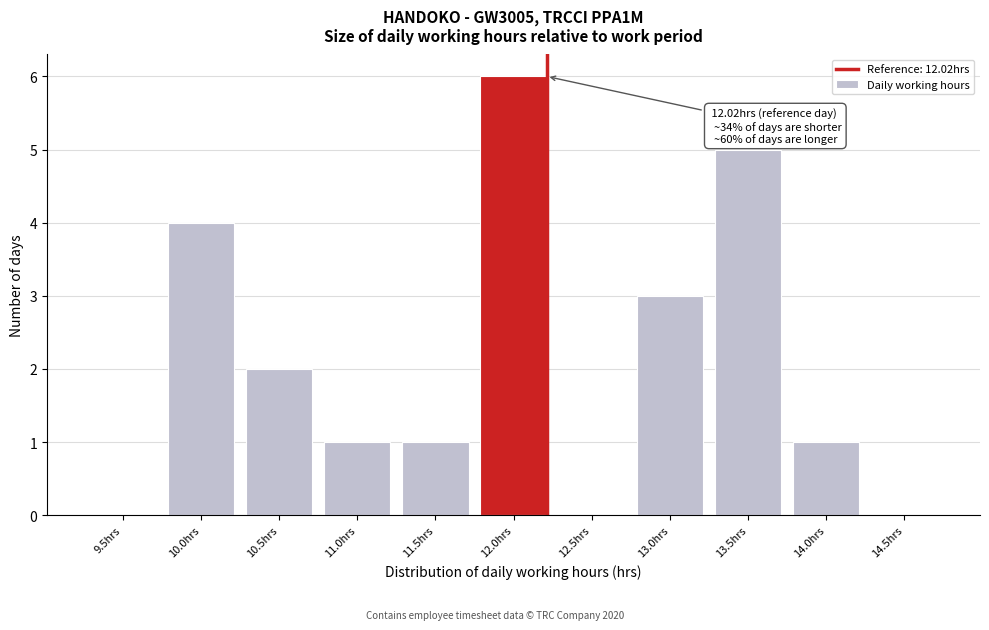

Reading left to right, list all the values displayed in this chart.

9.5hrs=0	10.0hrs=4	10.5hrs=2	11.0hrs=1	11.5hrs=1	12.0hrs=6	12.5hrs=0	13.0hrs=3	13.5hrs=5	14.0hrs=1	14.5hrs=0